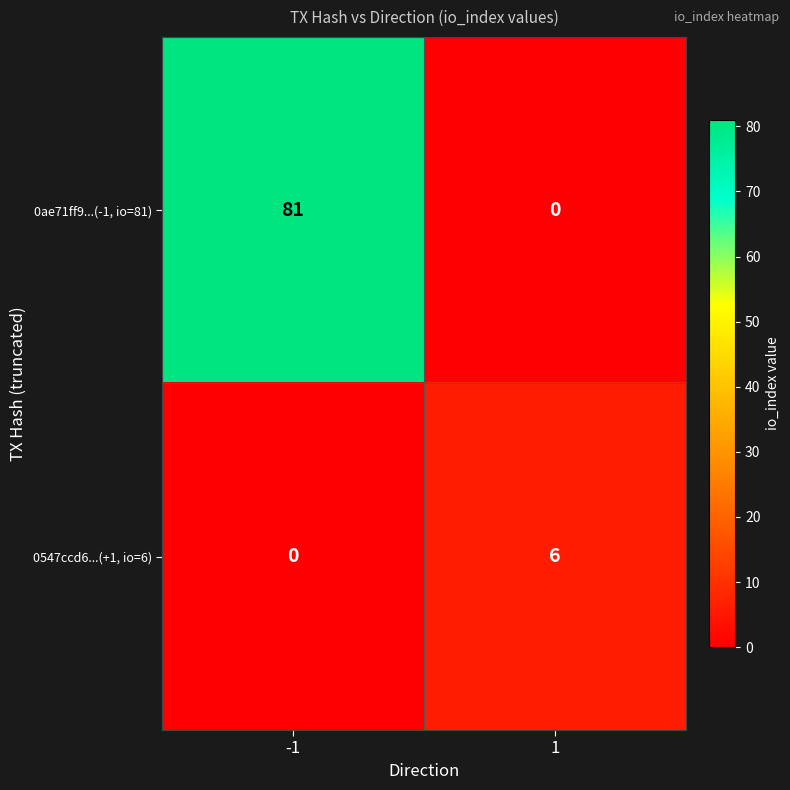

Which series has the widest spread of values?

0ae71ff9...(-1, io=81)